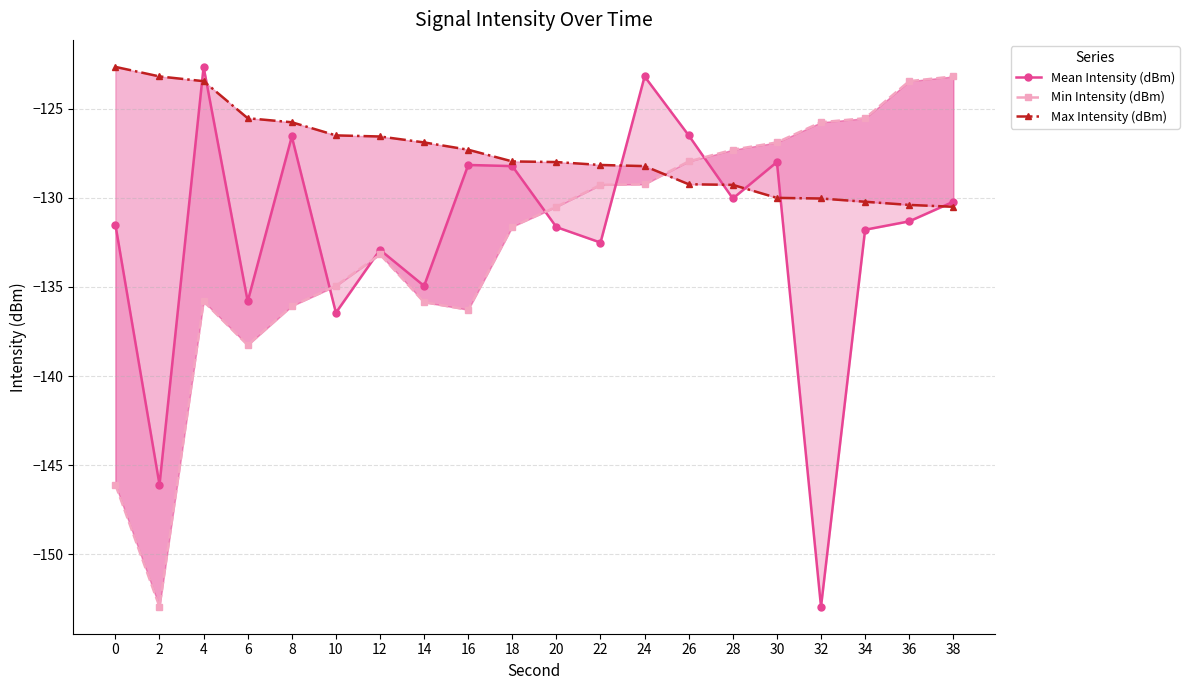

Is this an area chart (filled region under the line)?

No